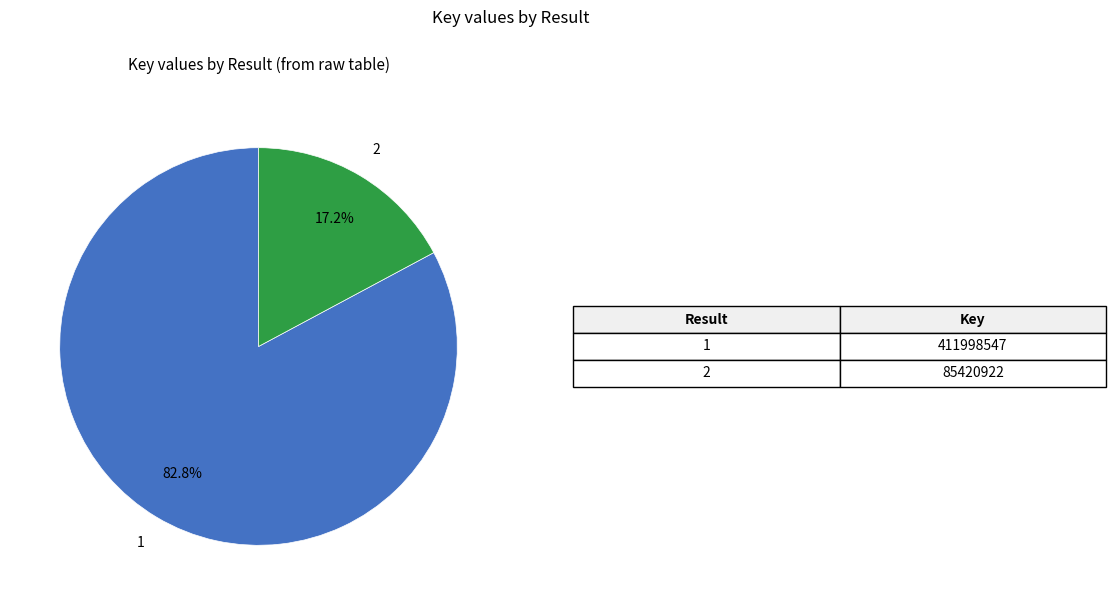

Is there any slice that represents more than half of the pie?

Yes